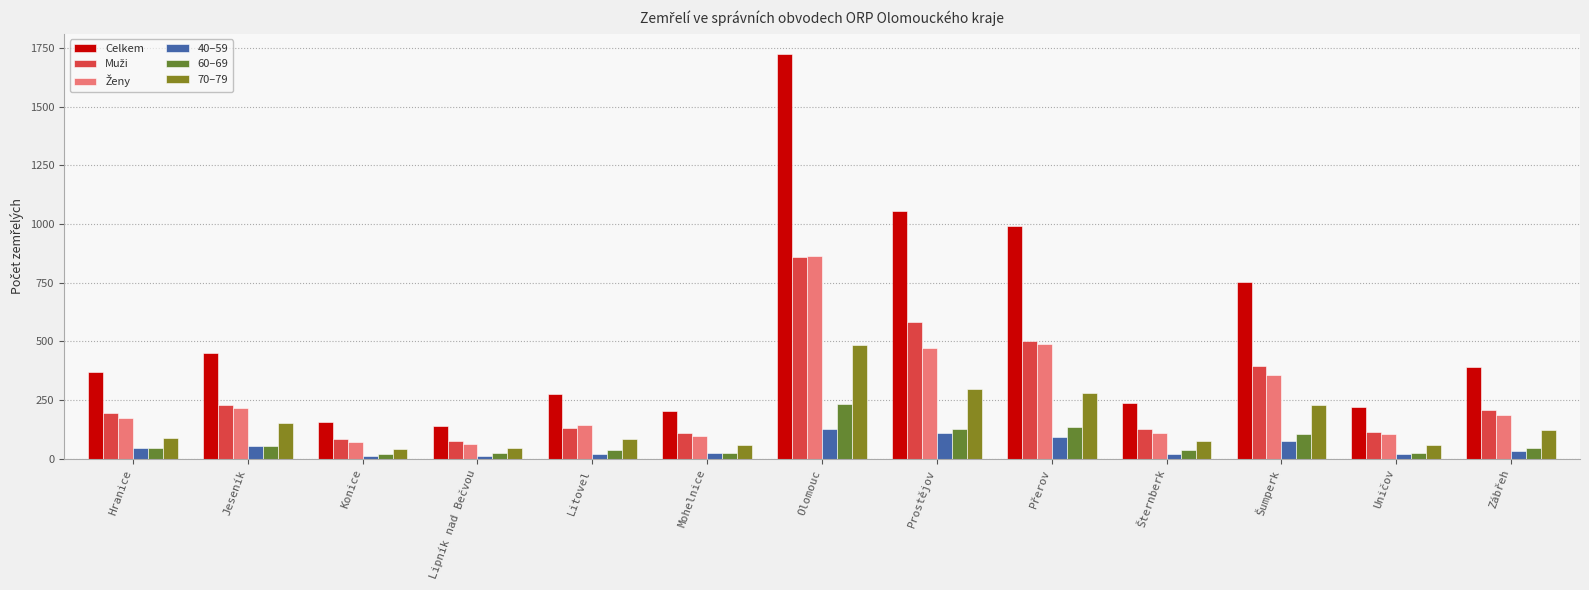

Reading left to right, list all the values displayed in this chart.

Celkem: 369	449	156	140	278	204	1724	1054	991	236	752	222	392
Muži: 194	231	83	77	132	108	861	583	501	128	396	116	206
Ženy: 175	218	73	63	146	96	863	471	490	108	356	106	186
40–59: 46	54	13	12	21	25	128	108	94	22	75	19	33
60–69: 46	56	20	23	37	24	232	128	135	38	106	24	45
70–79: 89	153	42	46	86	60	483	298	281	77	230	58	123